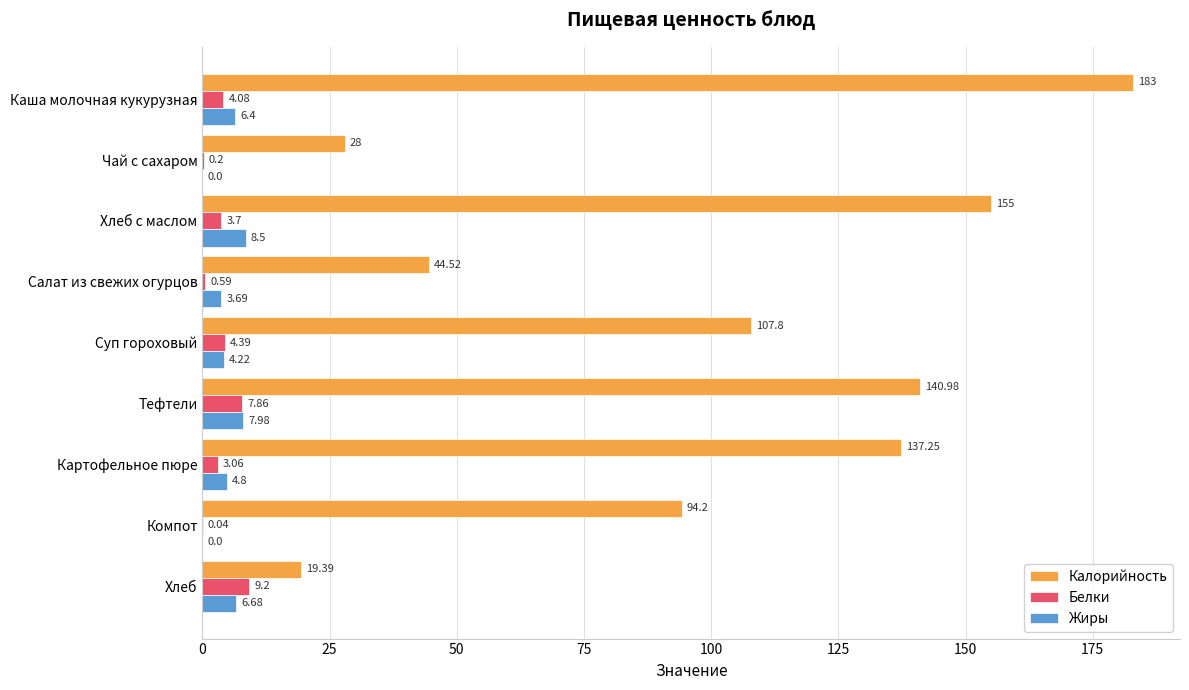

How many categories are shown in the chart?

9